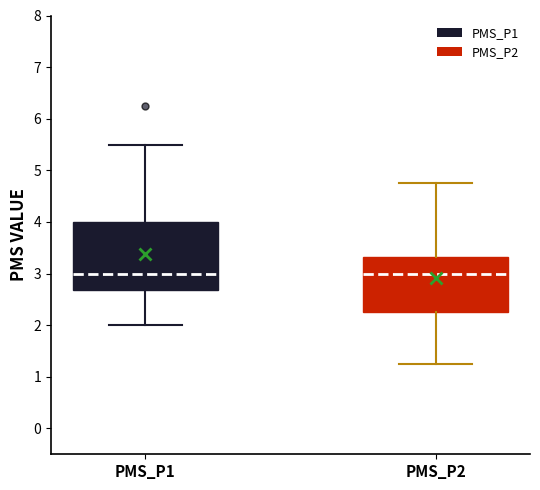

Which box is the tallest, from its lower edge to its upper edge?

PMS_P1